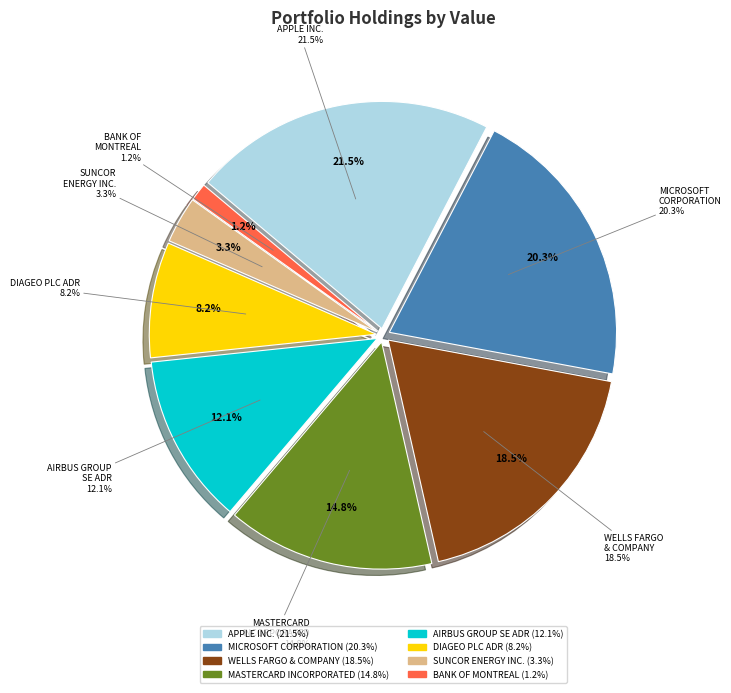

To the nearest percent, what is the difference between the largest and smallest slice percentages?

20%